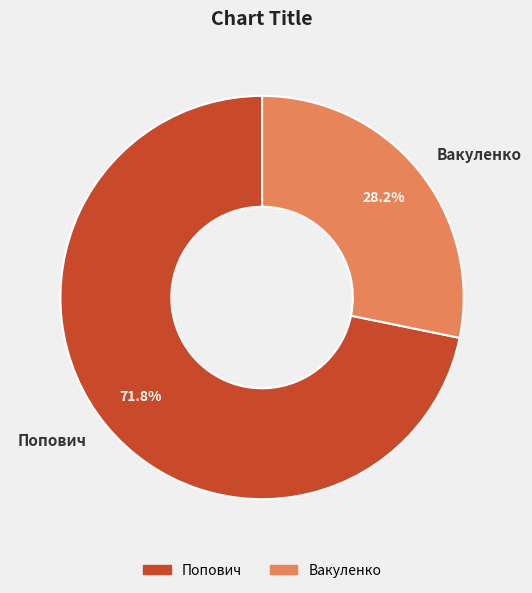

To the nearest percent, what portion does Вакуленко represent?

28%